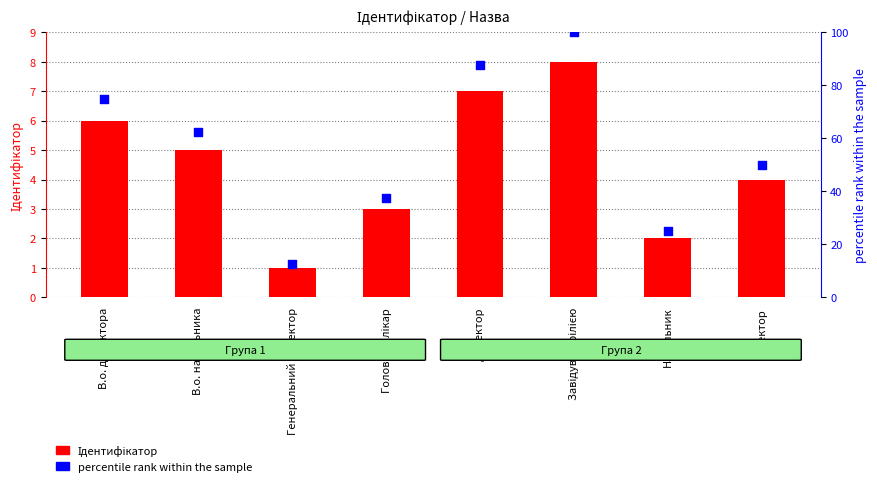

Which series has the largest total across all categories?

percentile rank within the sample